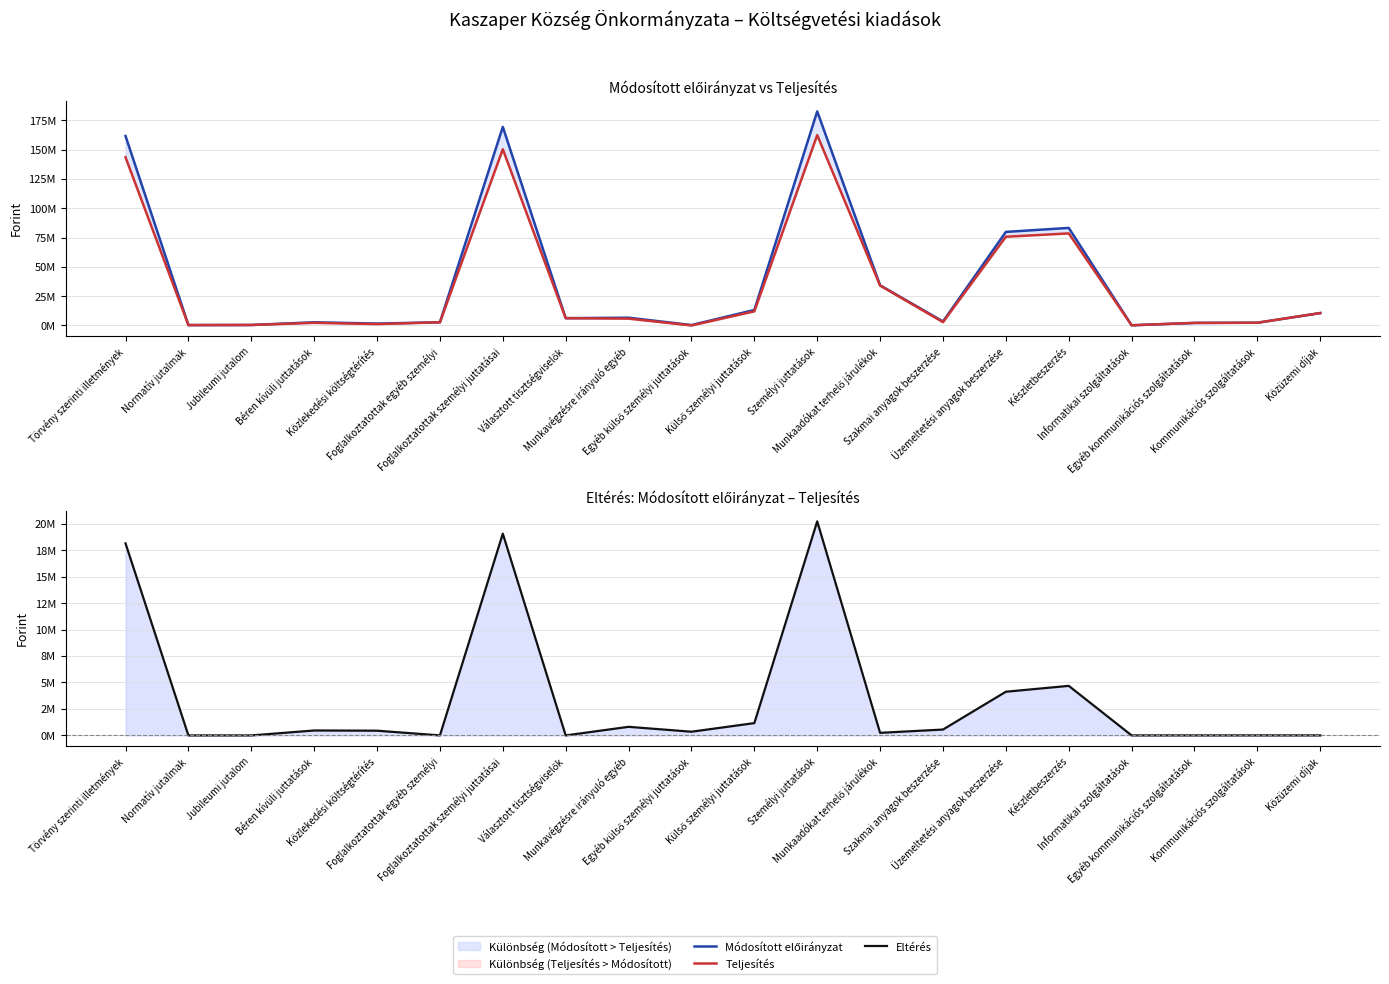

Reading left to right, what are all the values shown in this chart?

Módosított előirányzat: Törvény szerinti illetmények=161580000	Normatív jutalmak=330000	Jubileumi jutalom=410000	Béren kívüli juttatások=2712000	Közlekedési költségtérítés=1610000	Foglalkoztatottak egyéb személyi=2712000	Foglalkoztatottak személyi juttatásai=169354000	Választott tisztségviselők=6228000	Munkavégzésre irányuló egyéb=6631000	Egyéb külső személyi juttatások=350000	Külső személyi juttatások=13209000	Személyi juttatások=182563000	Munkaadókat terhelő járulékok=34281000	Szakmai anyagok beszerzése=3403000	Üzemeltetési anyagok beszerzése=79793000	Készletbeszerzés=83196000	Informatikai szolgáltatások=164000	Egyéb kommunikációs szolgáltatások=2175000	Kommunikációs szolgáltatások=2339000	Közüzemi díjak=10579000
Teljesítés: Törvény szerinti illetmények=143438139	Normatív jutalmak=330000	Jubileumi jutalom=409600	Béren kívüli juttatások=2245020	Közlekedési költségtérítés=1163066	Foglalkoztatottak egyéb személyi=2709657	Foglalkoztatottak személyi juttatásai=150295482	Választott tisztségviselők=6227909	Munkavégzésre irányuló egyéb=5818560	Egyéb külső személyi juttatások=0	Külső személyi juttatások=12046469	Személyi juttatások=162341951	Munkaadókat terhelő járulékok=34036926	Szakmai anyagok beszerzése=2847445	Üzemeltetési anyagok beszerzése=75666232	Készletbeszerzés=78513677	Informatikai szolgáltatások=162731	Egyéb kommunikációs szolgáltatások=2173932	Kommunikációs szolgáltatások=2336663	Közüzemi díjak=10576134
Eltérés: Törvény szerinti illetmények=18141861	Normatív jutalmak=0	Jubileumi jutalom=400	Béren kívüli juttatások=466980	Közlekedési költségtérítés=446934	Foglalkoztatottak egyéb személyi=2343	Foglalkoztatottak személyi juttatásai=19058518	Választott tisztségviselők=91	Munkavégzésre irányuló egyéb=812440	Egyéb külső személyi juttatások=350000	Külső személyi juttatások=1162531	Személyi juttatások=20221049	Munkaadókat terhelő járulékok=244074	Szakmai anyagok beszerzése=555555	Üzemeltetési anyagok beszerzése=4126768	Készletbeszerzés=4682323	Informatikai szolgáltatások=1269	Egyéb kommunikációs szolgáltatások=1068	Kommunikációs szolgáltatások=2337	Közüzemi díjak=2866